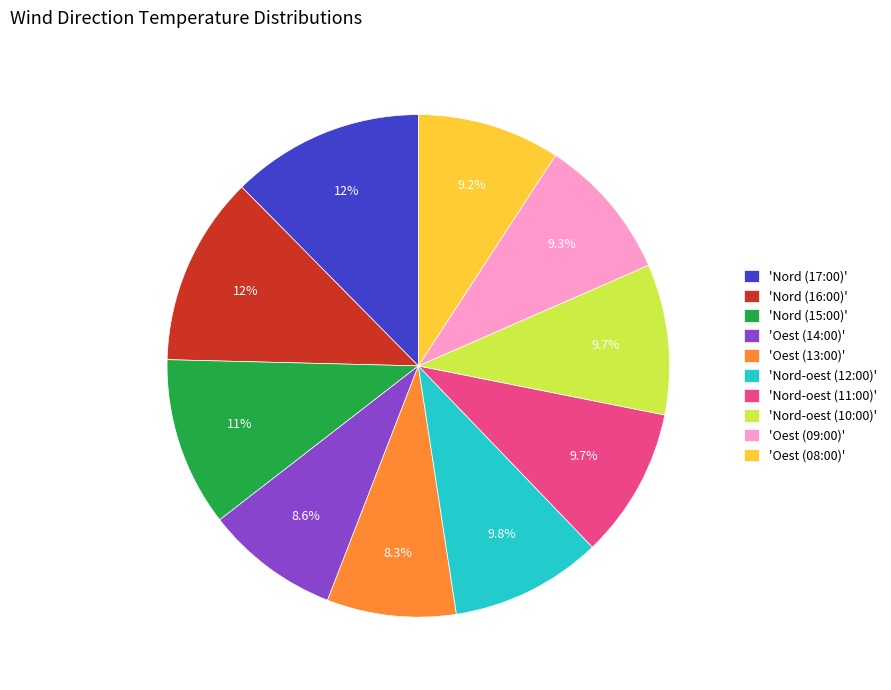

Is 'Oest (13:00)' the majority of the pie?

No